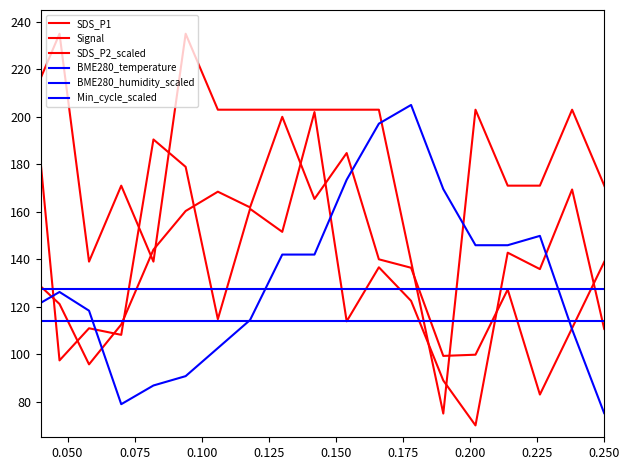

Does the chart have visible grid lines?

No